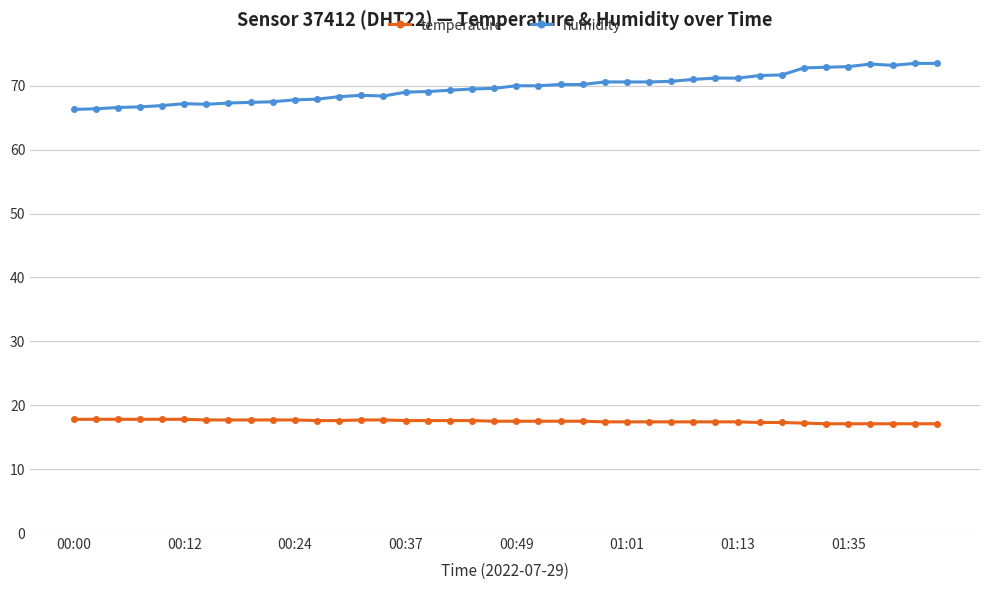

True or false: humidity and temperature intersect in this chart.

False